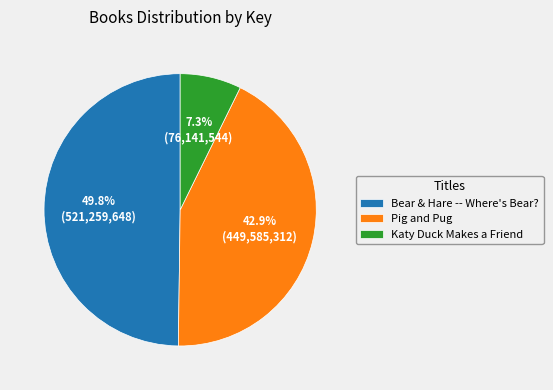

Does any single category account for the majority?

No